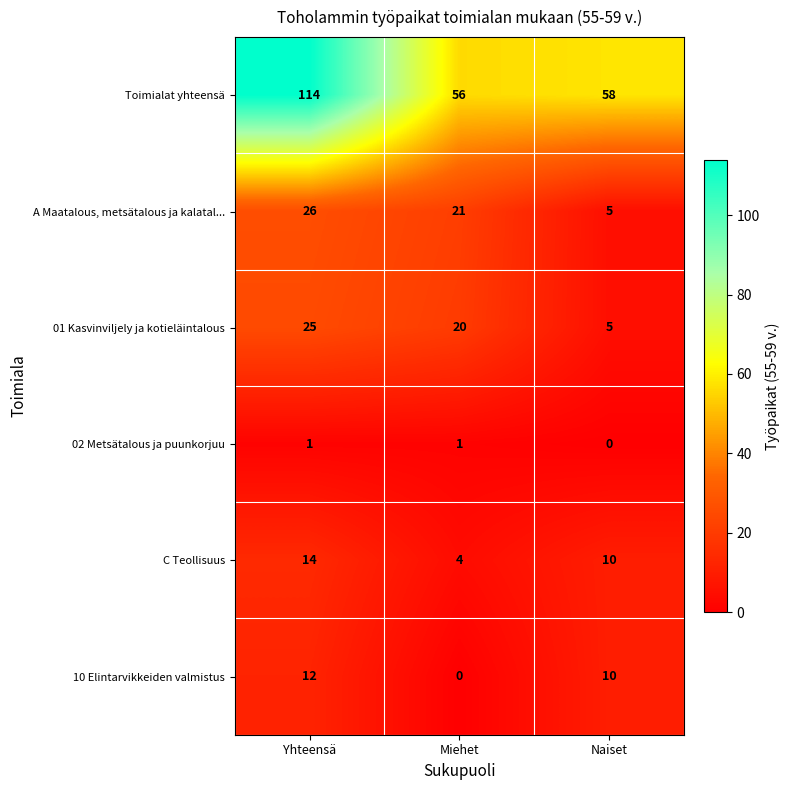

Which series changed the most between Yhteensä and Miehet?

Toimialat yhteensä